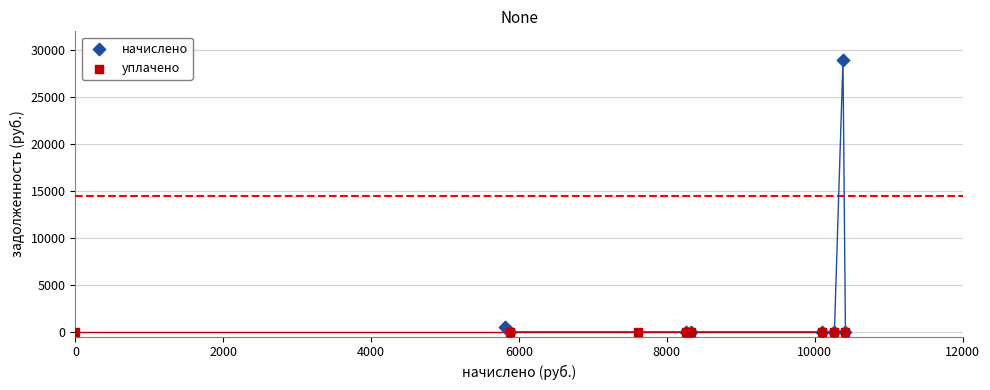

What are all the series names shown in the legend?

начислено, уплачено